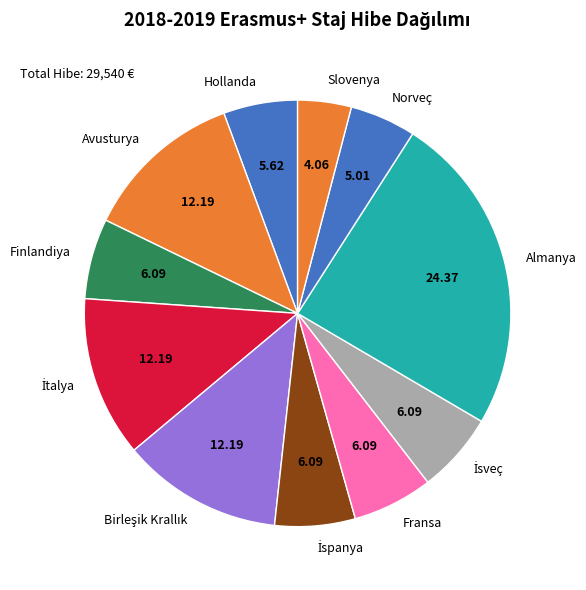

Between Finlandiya and Avusturya, which is larger?

Avusturya